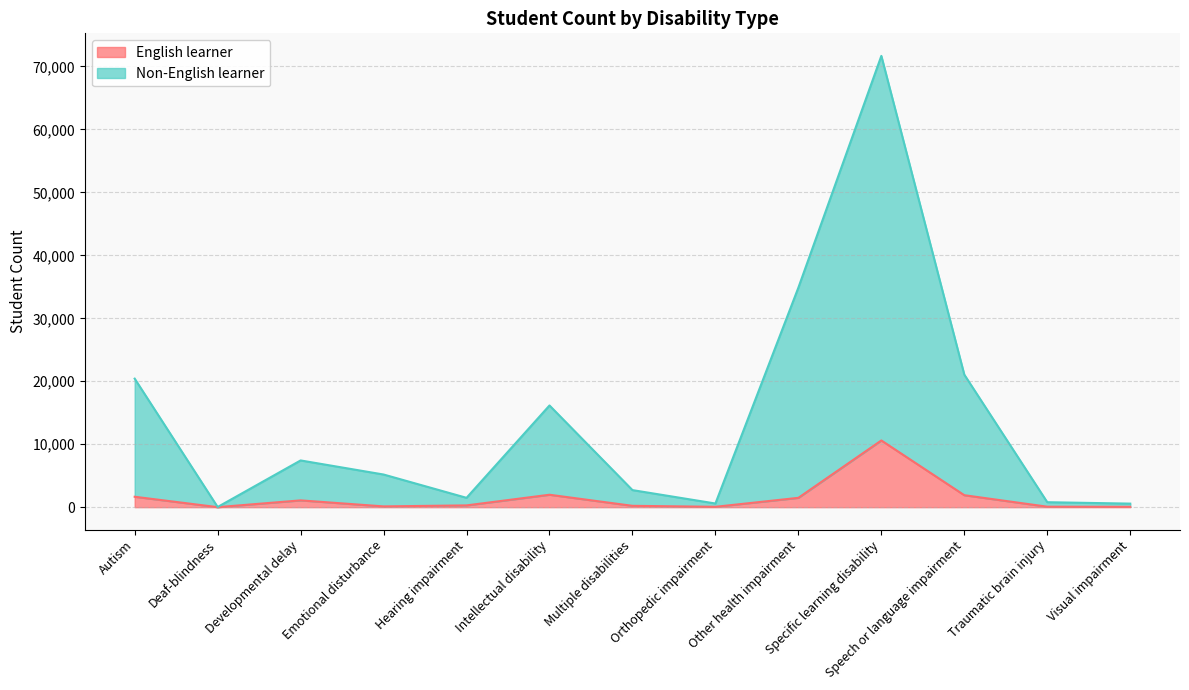

True or false: Non-English learner and English learner intersect in this chart.

False